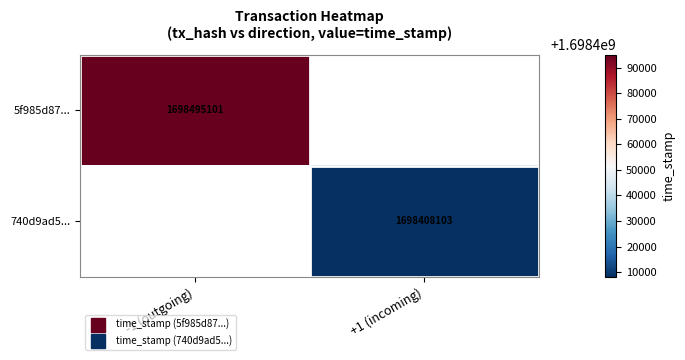

List the labels in order of 740d9ad5... value, smallest first.

-1 (outgoing), +1 (incoming)